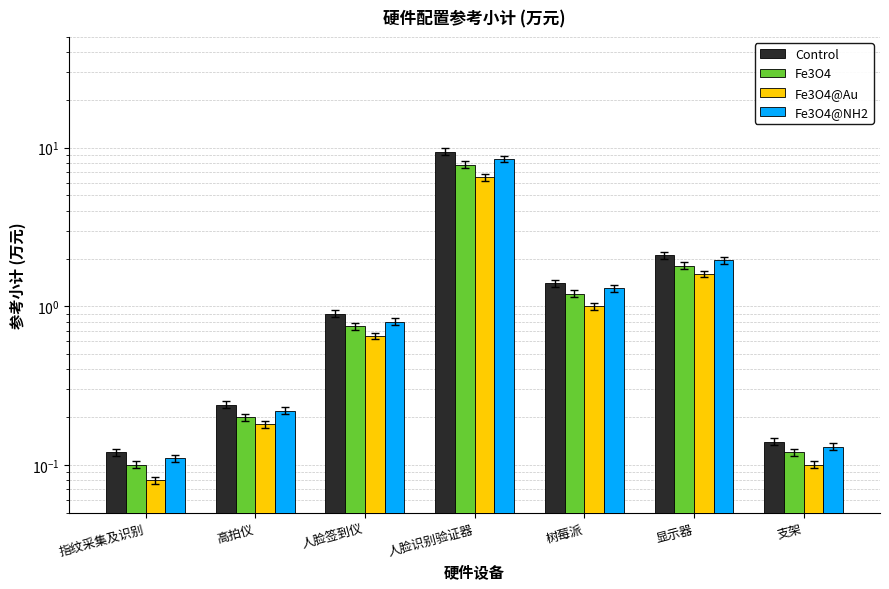

Which series has the largest total across all categories?

Control